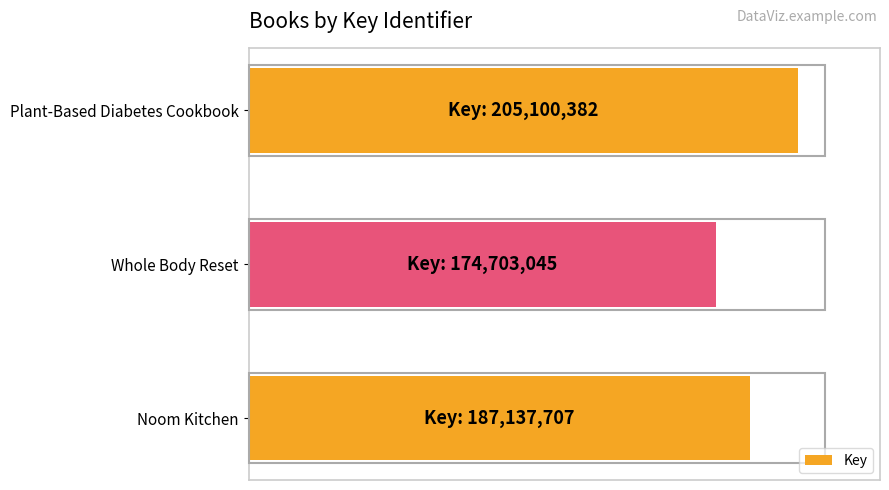

How many values are below 91?

1